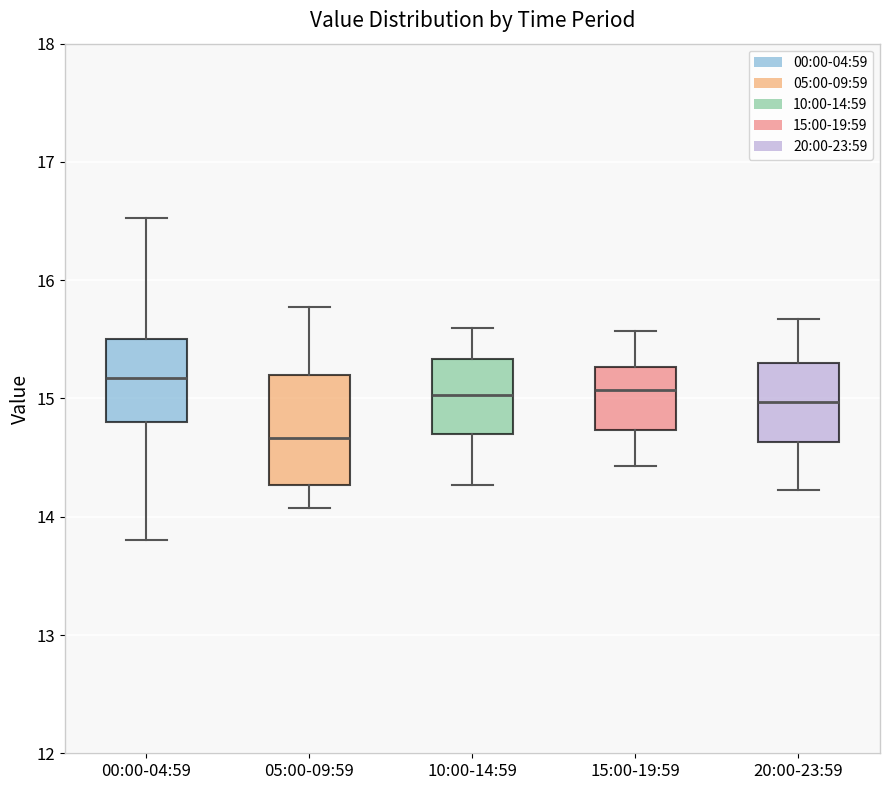

Reading left to right, read every box against the y-axis: the position of its median line, the range the box covers, and the ends of its whiskers. The values are not printed on the chart, so give them approximately, as read against the axis.

00:00-04:59: median 15.2, box 14.8 to 15.5, whiskers 13.8 to 16.5
05:00-09:59: median 14.7, box 14.3 to 15.2, whiskers 14.1 to 15.8
10:00-14:59: median 15.0, box 14.7 to 15.3, whiskers 14.3 to 15.6
15:00-19:59: median 15.1, box 14.7 to 15.3, whiskers 14.4 to 15.6
20:00-23:59: median 15.0, box 14.6 to 15.3, whiskers 14.2 to 15.7